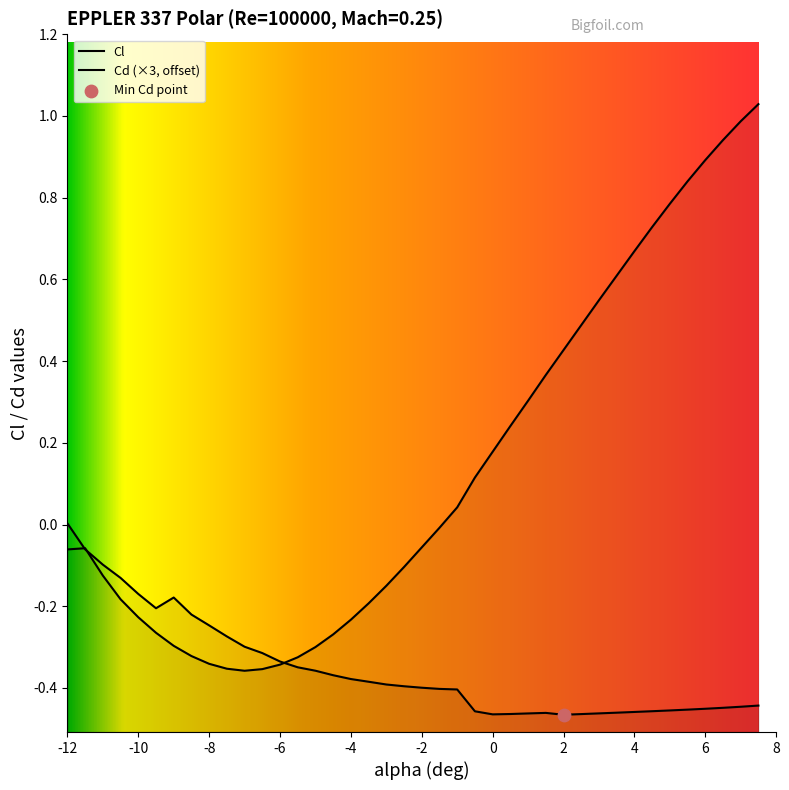

At which category is the sum across all series the highest?

7.5